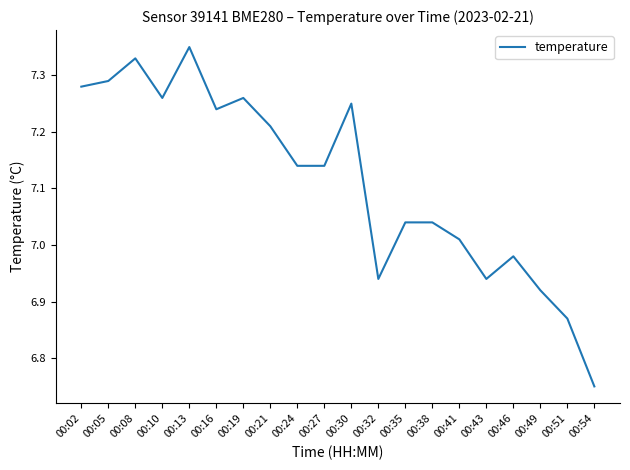

Which category has the highest value across all series?

00:13